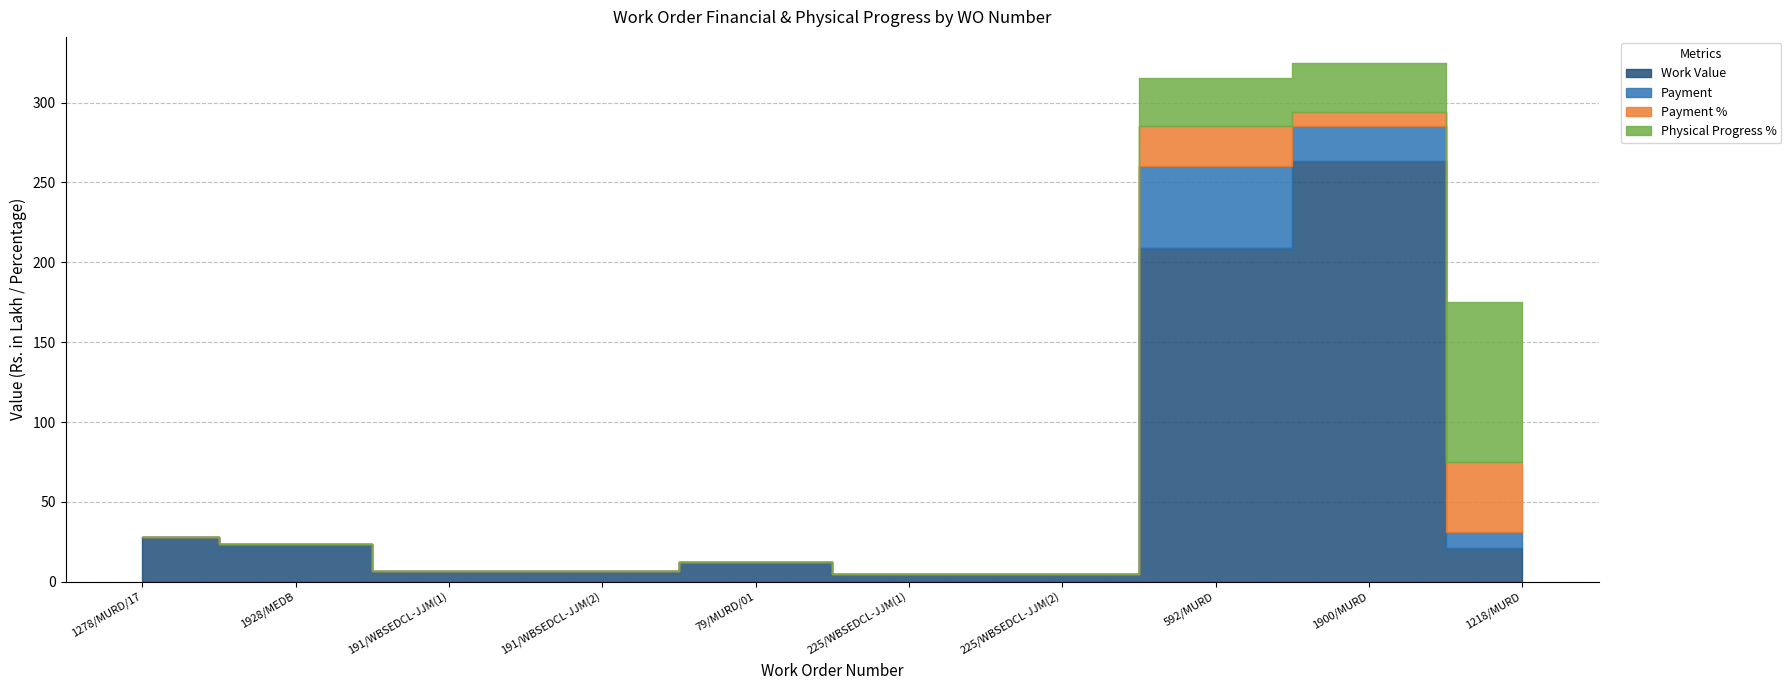

What is the label of the 3rd point from the left?

191/WBSEDCL-JJM(1)